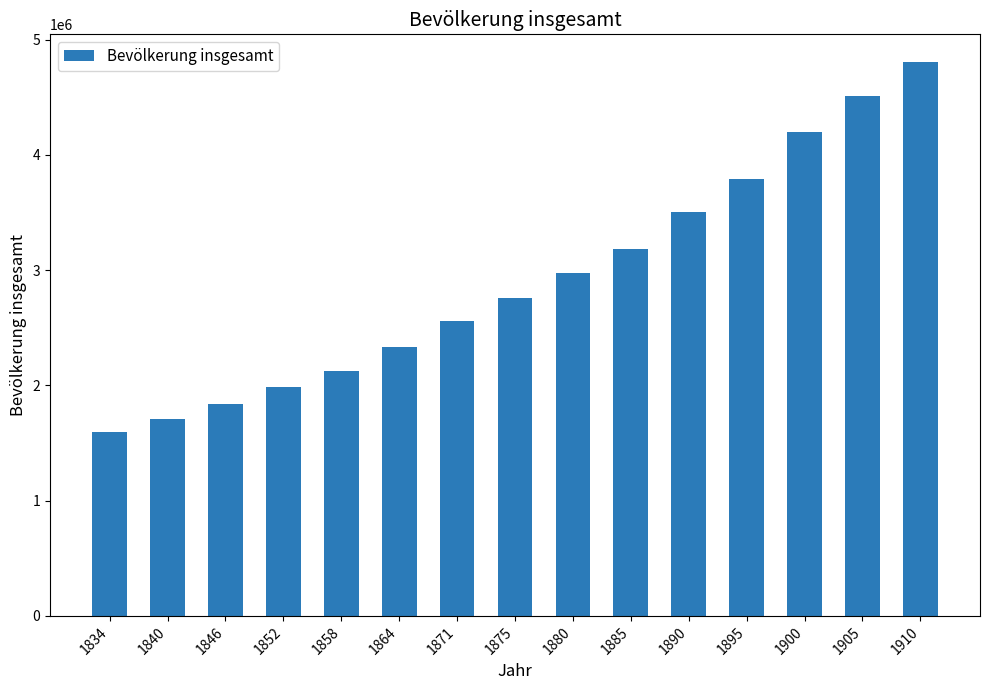

The chart shows a value of 2496442 at 1846. True or false?

False